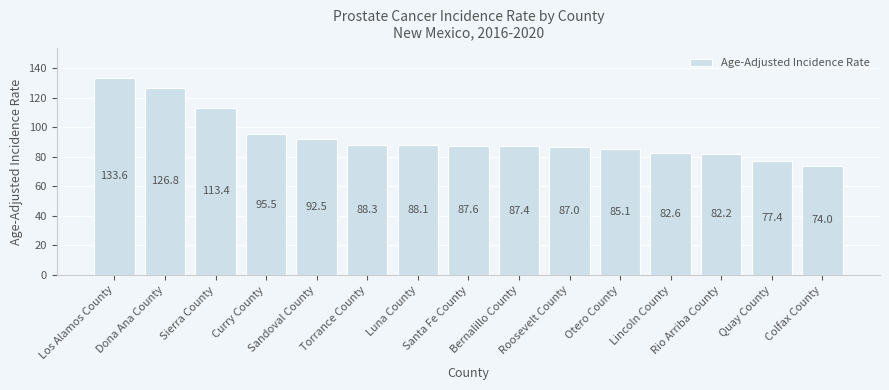

How many bars are there in total?

15